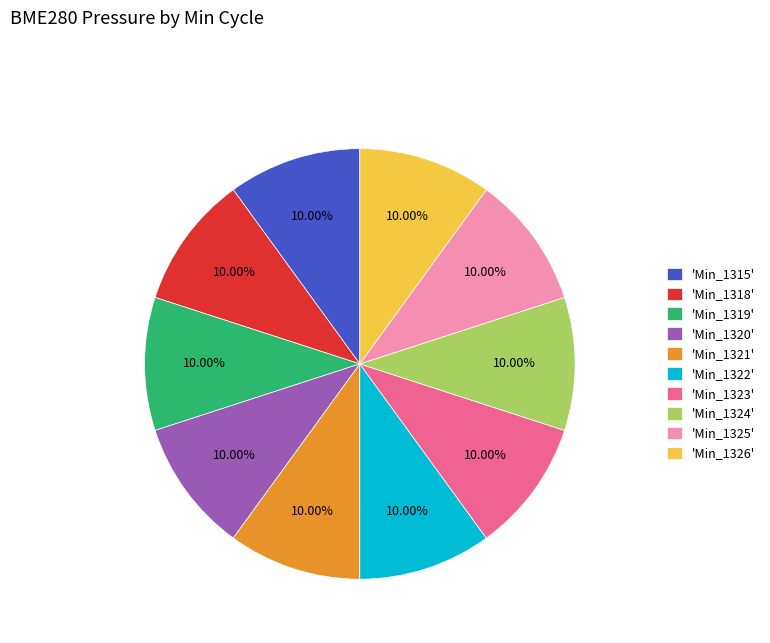

Approximately how many times larger is the value at 'Min_1319' compared to 'Min_1325'?

1.0